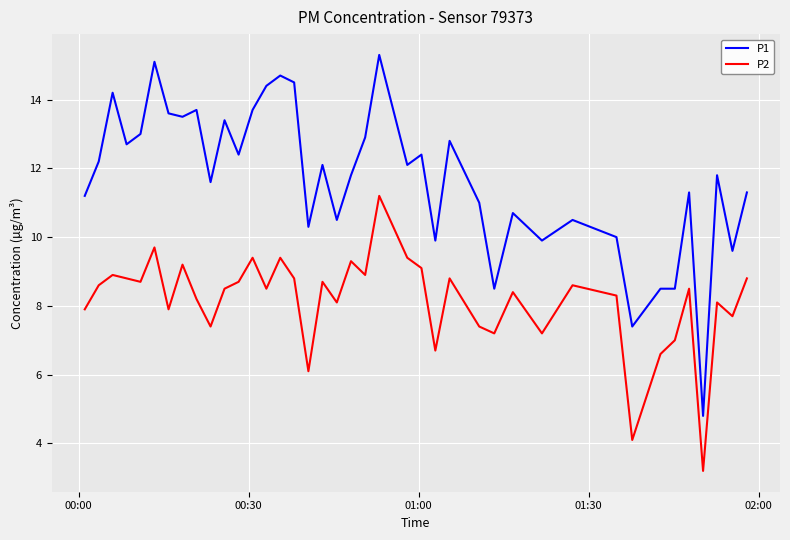

True or false: P1 and P2 intersect in this chart.

False